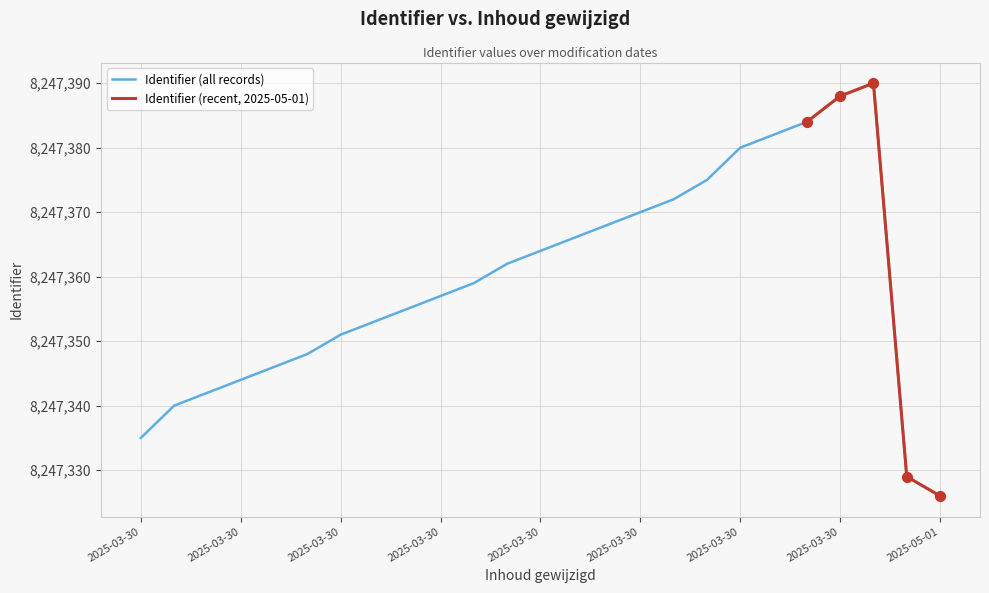

Between 2025-03-30 and 2025-03-30, which is larger?

2025-03-30